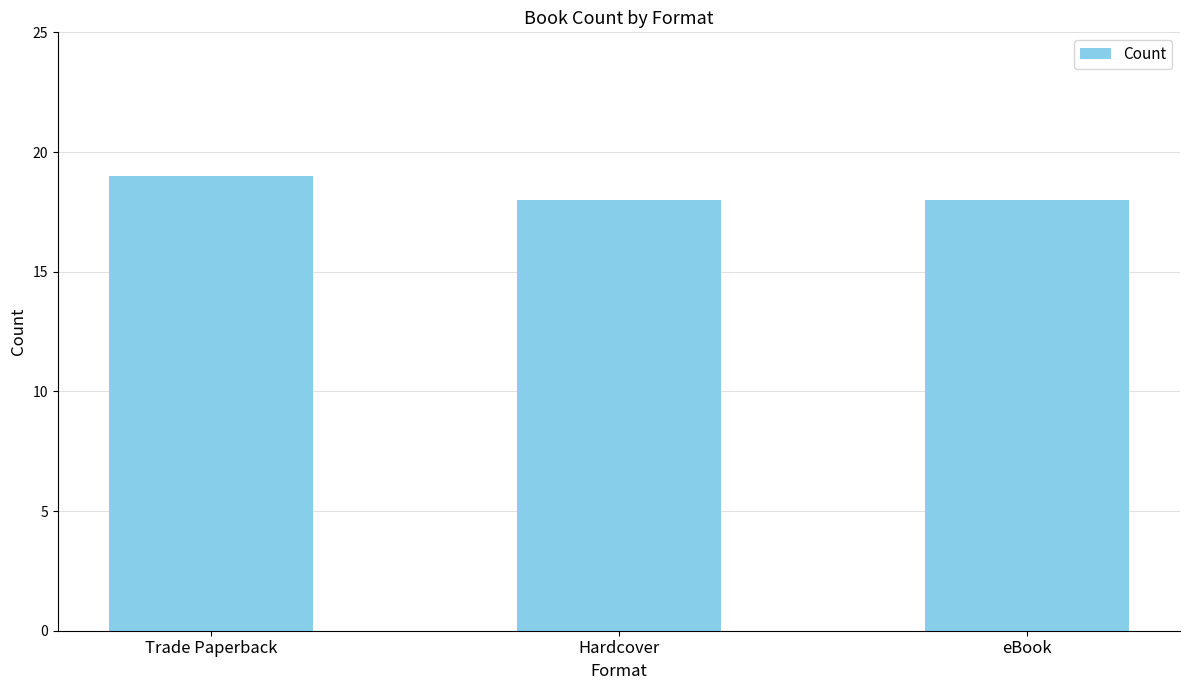

What is the label of the 3rd bar from the right?

Trade Paperback